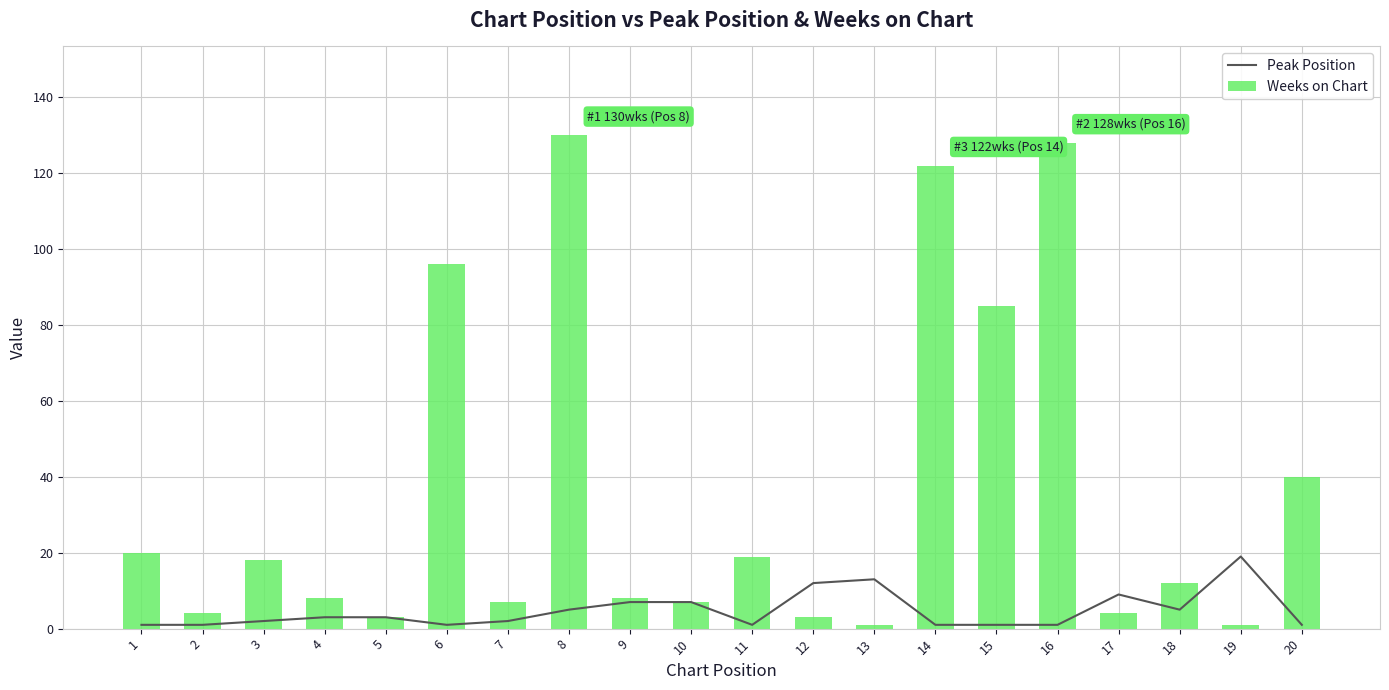

Reading right to left, list all the values displayed in this chart.

Peak Position: 20=1	19=19	18=5	17=9	16=1	15=1	14=1	13=13	12=12	11=1	10=7	9=7	8=5	7=2	6=1	5=3	4=3	3=2	2=1	1=1
Weeks on Chart: 20=40	19=1	18=12	17=4	16=128	15=85	14=122	13=1	12=3	11=19	10=7	9=8	8=130	7=7	6=96	5=3	4=8	3=18	2=4	1=20